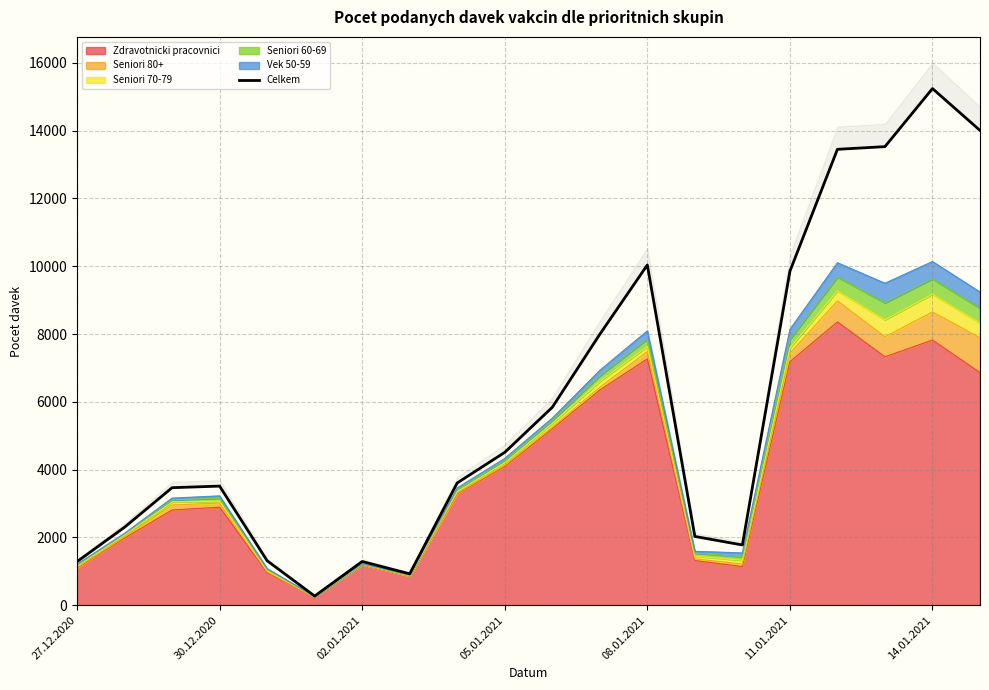

What is the maximum value shown in the chart?

15240